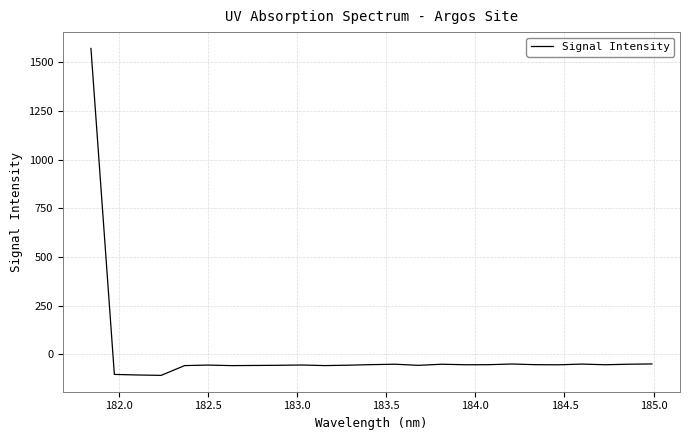

What is the difference between the maximum and minimum values?

1679.6